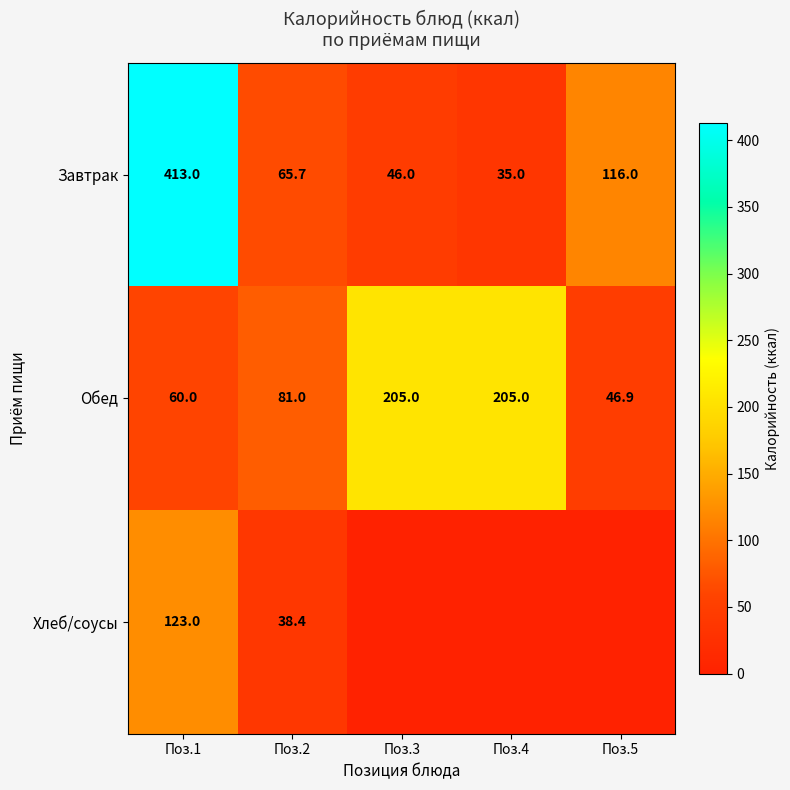

What is the maximum value for Обед?

205.0